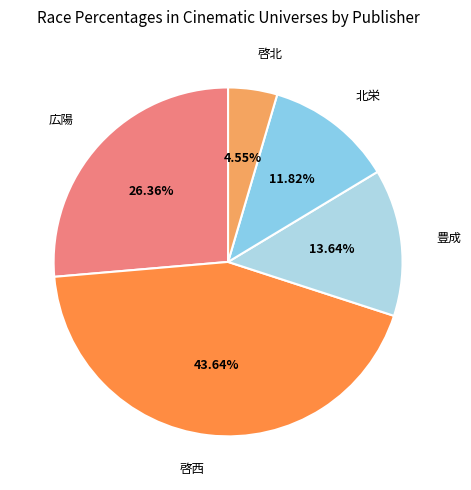

What is the ratio of the value at 啓西 to the value at 北栄?

3.7